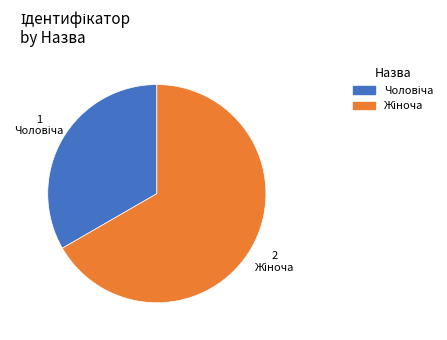

Is there any slice that represents more than half of the pie?

Yes